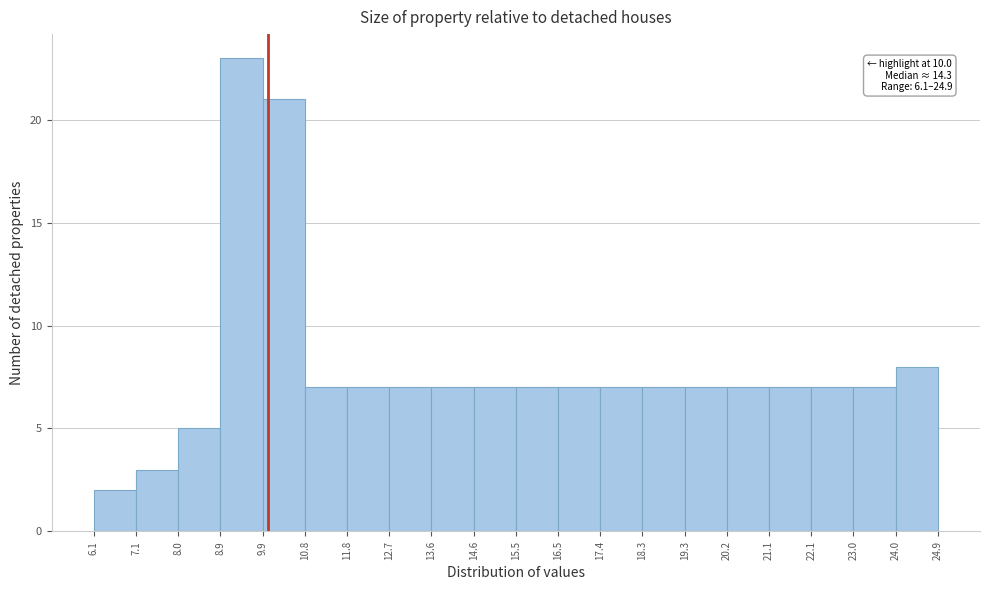

Over which range of the x-axis is the bar tallest?

8.9 to 9.9